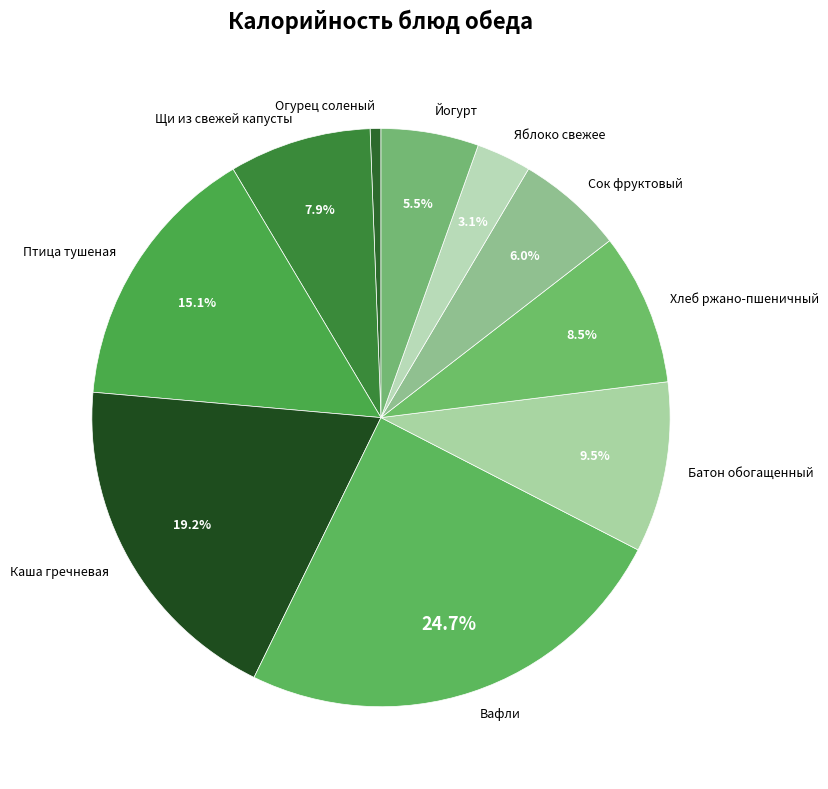

Which category has the biggest portion of the pie?

Вафли